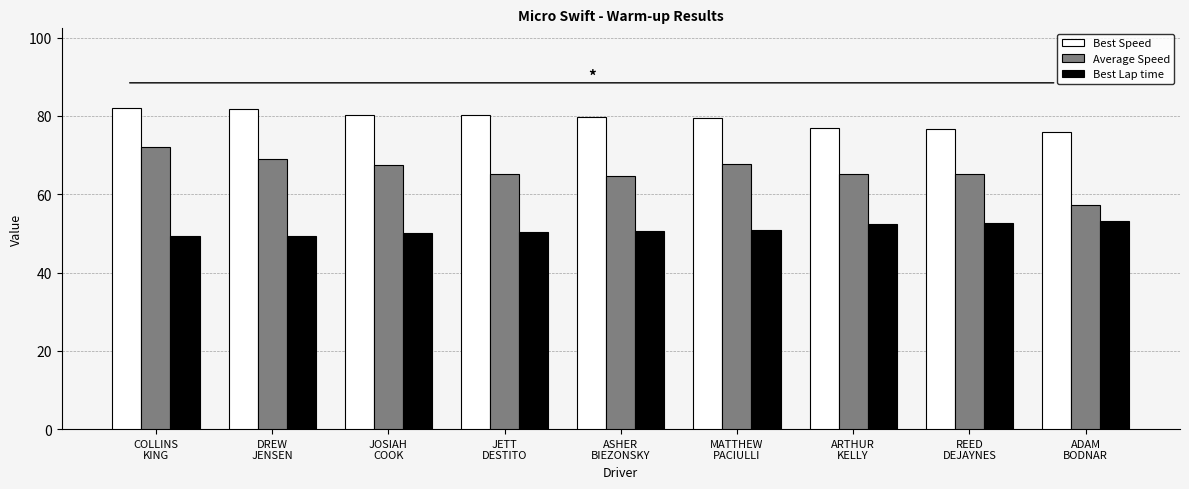

List the series in order of their overall mean, lowest first.

Best Lap time, Average Speed, Best Speed